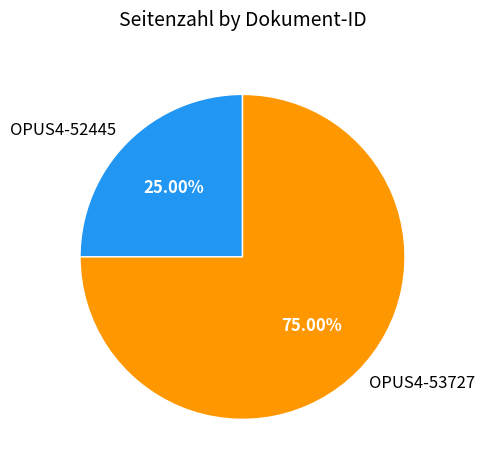

Which slice represents more than half of the pie?

OPUS4-53727